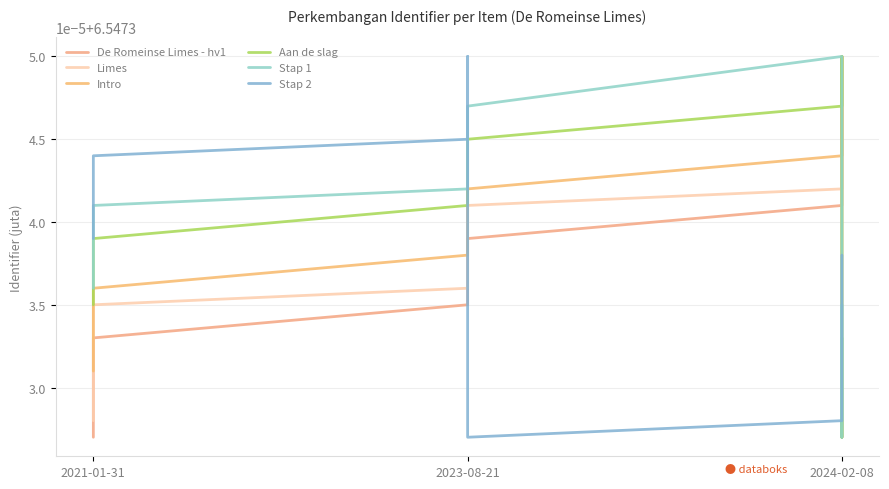

What is the sum of all Intro values?

91.7